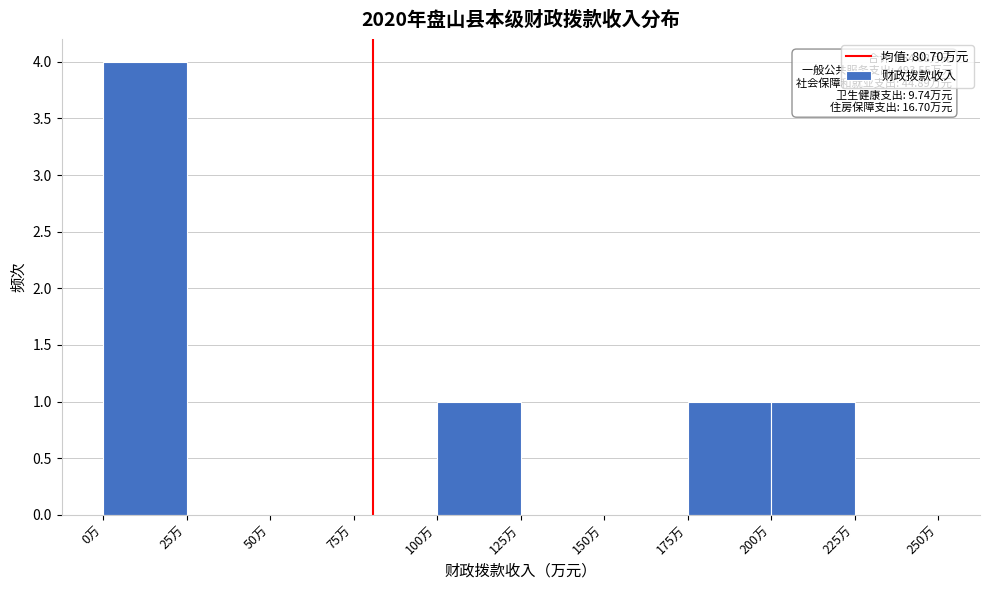

Which range on the x-axis has the tallest bar?

0 to 25